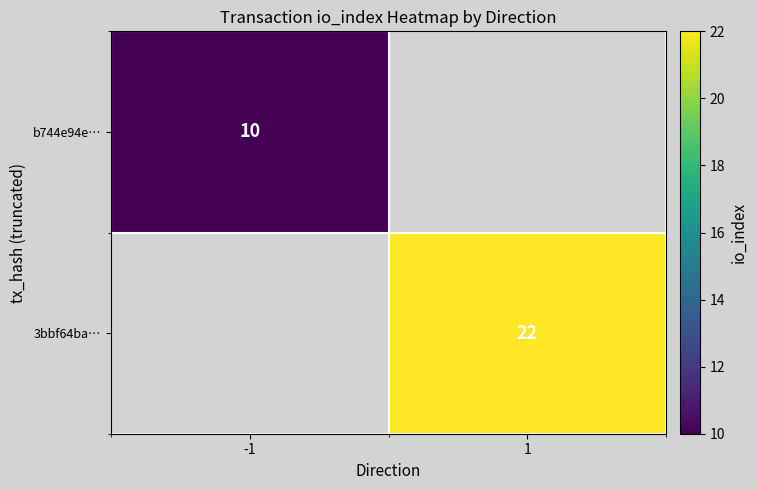

True or false: b744e94e… has a value of 5 at -1.

False